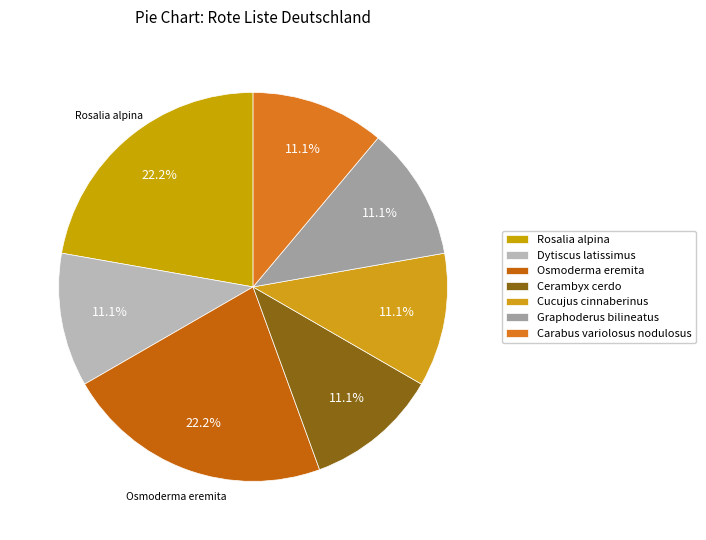

Is it true that Dytiscus latissimus is 19% of the pie?

False